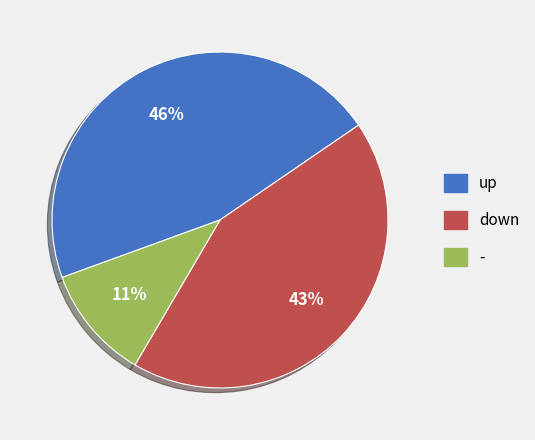

Is - the majority of the pie?

No